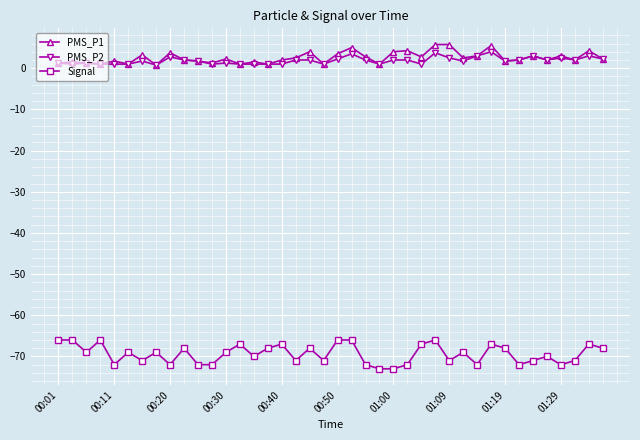

Does the chart display data point markers on the line(s)?

Yes